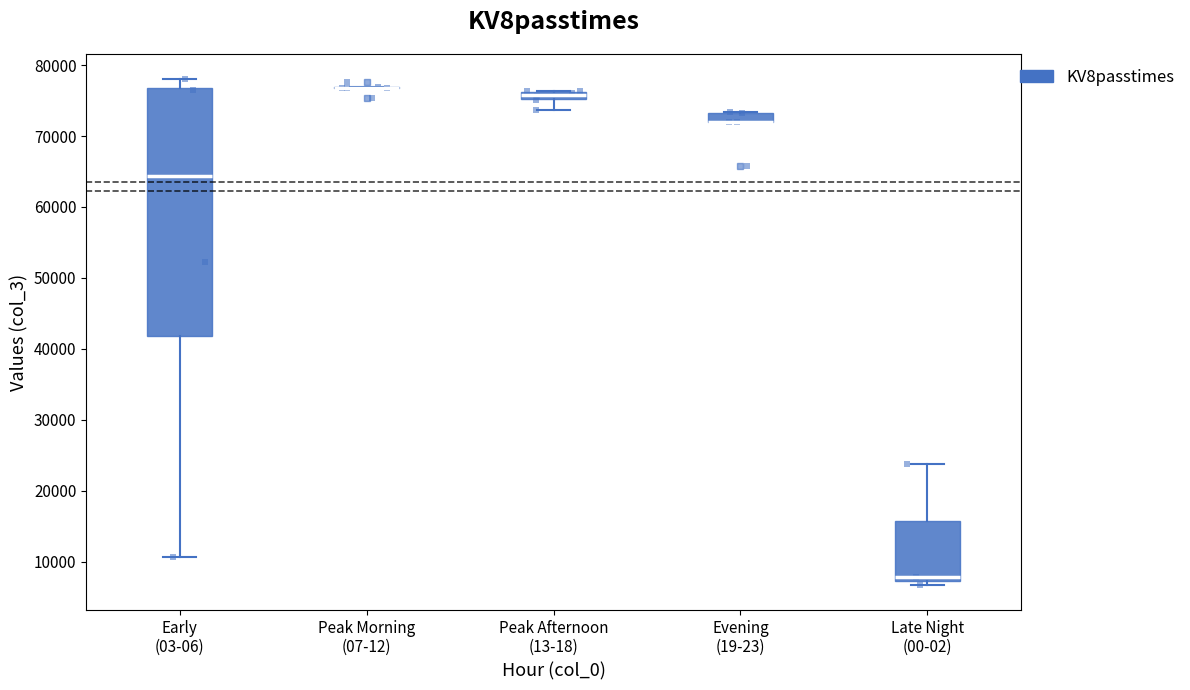

Which box is the tallest, from its lower edge to its upper edge?

Early (03-06)